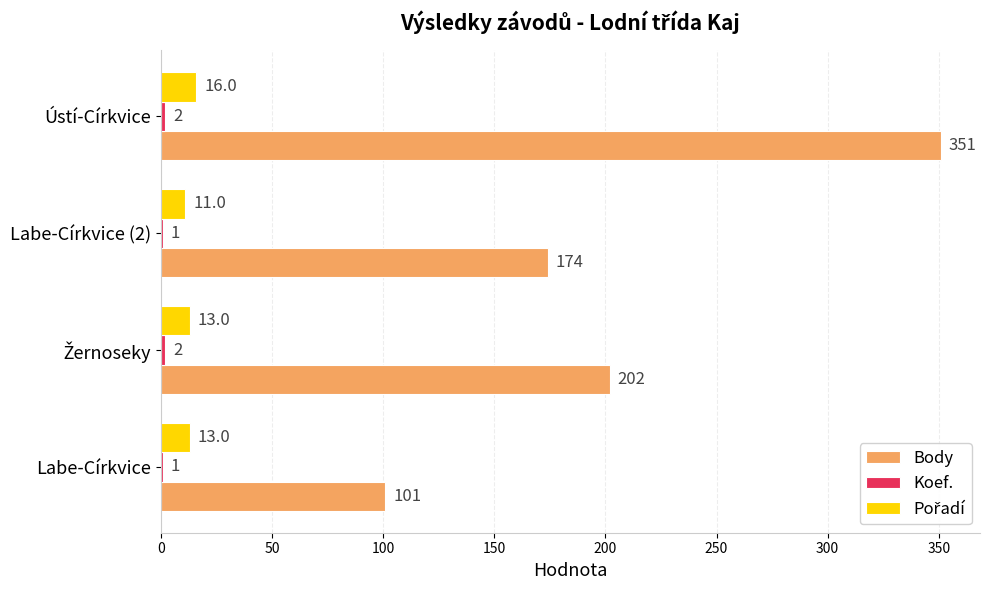

What is the sum of all Body values?

828